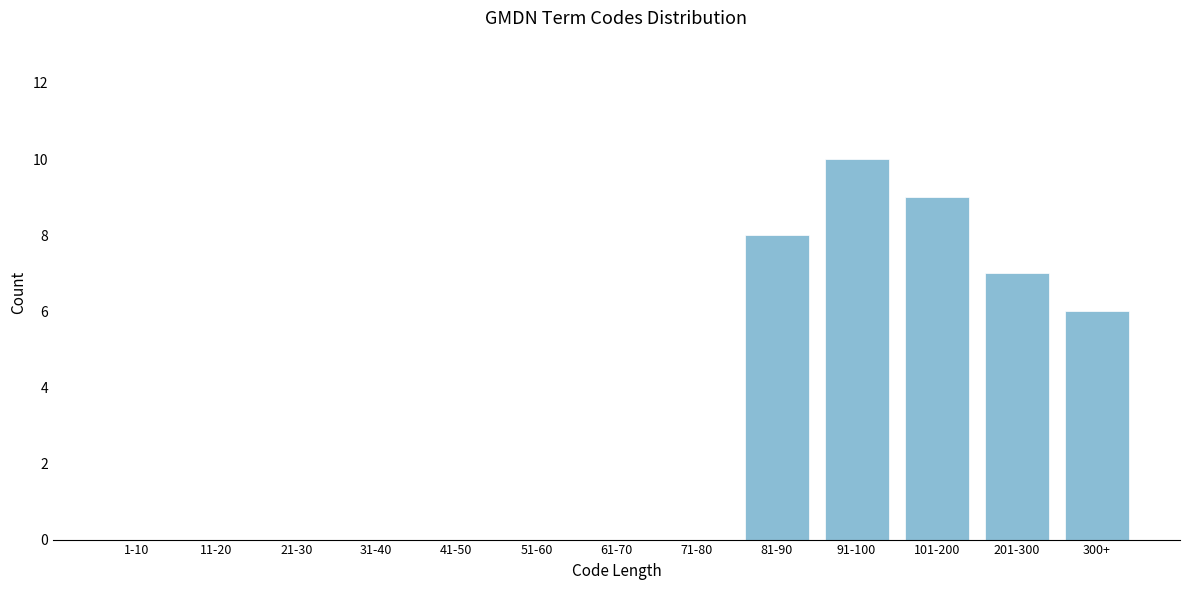

Reading right to left, what are all the values shown in this chart?

300+=6	201-300=7	101-200=9	91-100=10	81-90=8	71-80=0	61-70=0	51-60=0	41-50=0	31-40=0	21-30=0	11-20=0	1-10=0